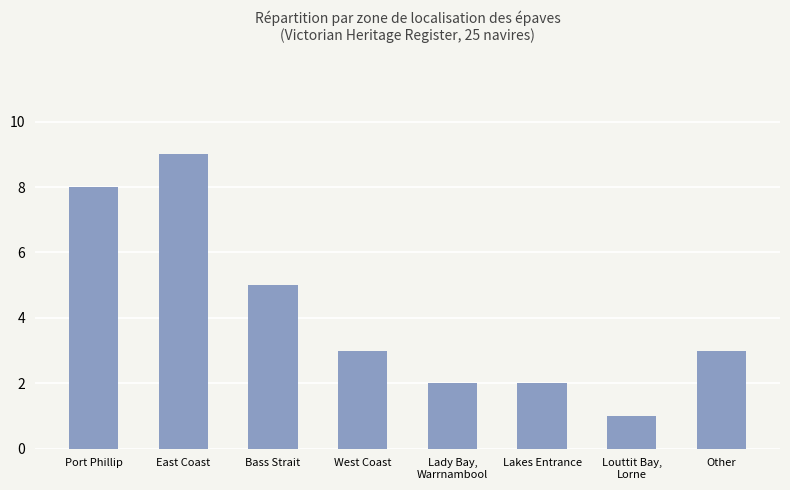

Does the chart contain stacked bars?

No